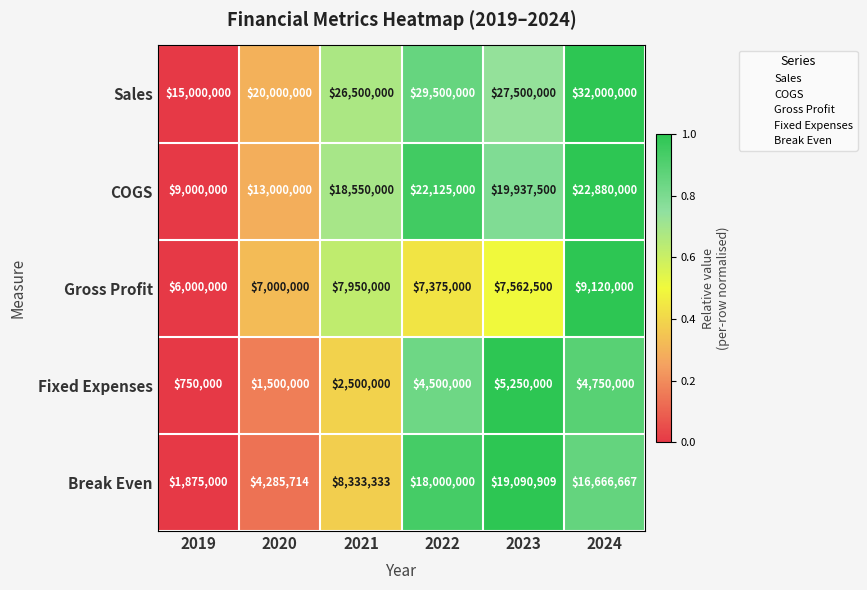

What is the sum of the Sales values at 2023 and 2020?

47500000